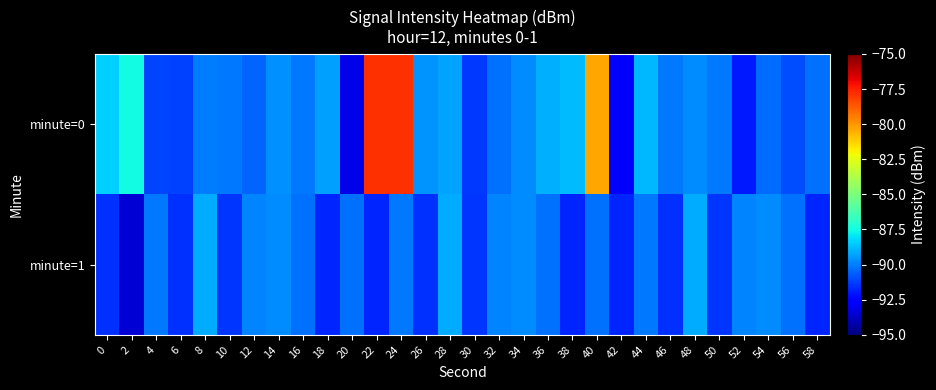

At which category does the chart reach its minimum across all series?

2